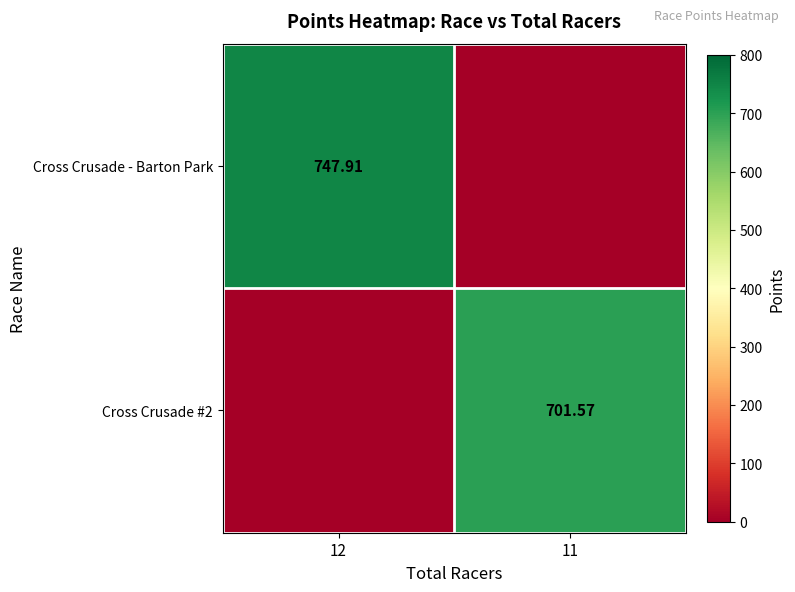

At 11, list the series in order from largest to smallest.

Cross Crusade #2, Cross Crusade - Barton Park